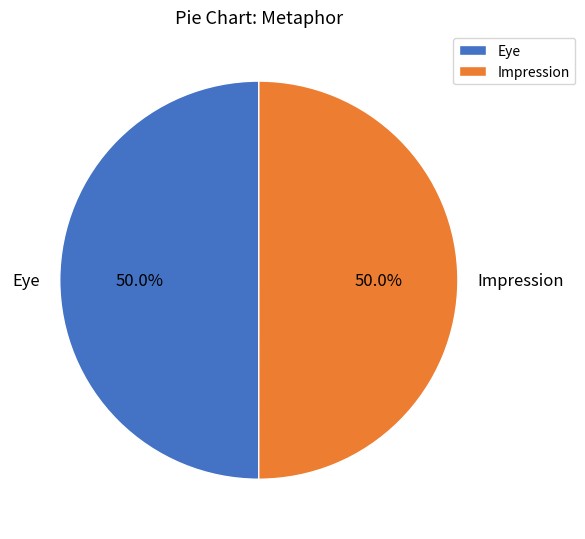

Is it true that Impression is 61% of the pie?

False